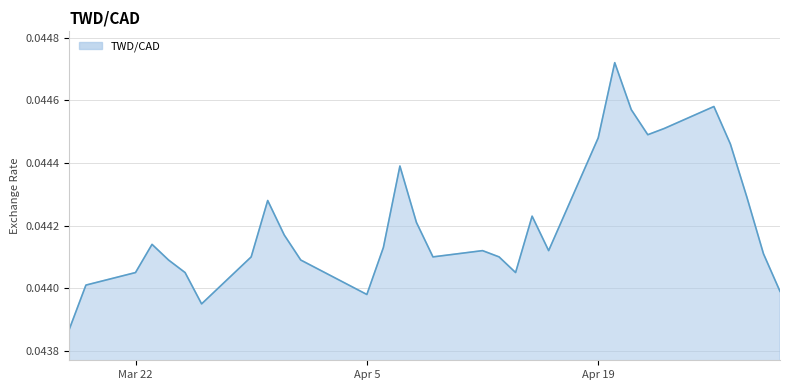

What is the sum of all values?

1.4